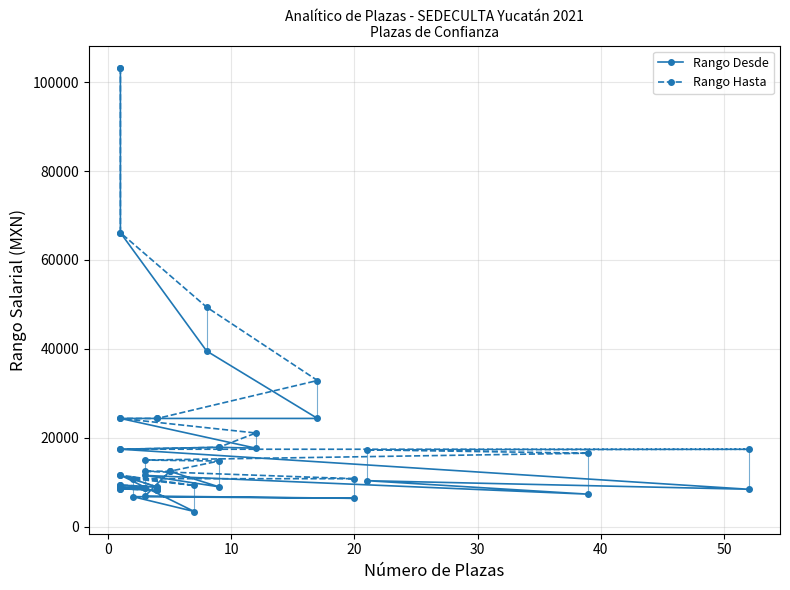

List the series in order of their overall mean, highest first.

Rango Hasta, Rango Desde